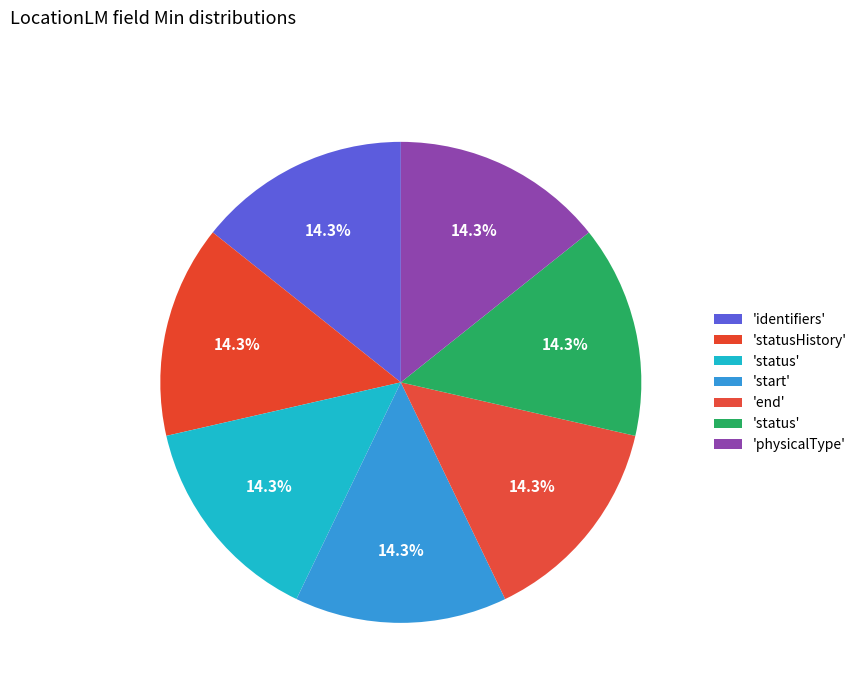

How many segments does this pie chart have?

7